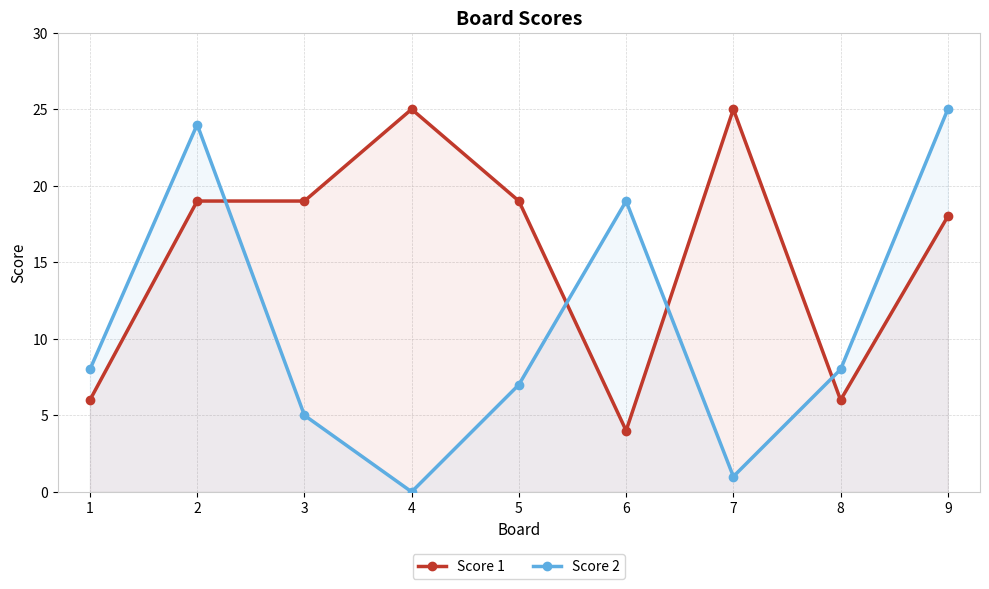

At which category is the sum across all series the highest?

2